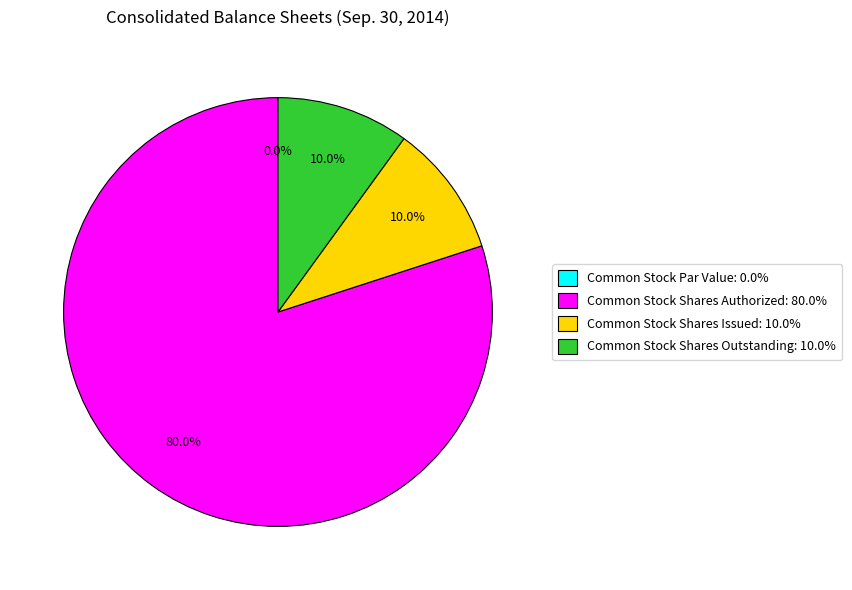

Rank the categories by value from highest to lowest.

Common Stock Shares Authorized, Common Stock Shares Issued, Common Stock Shares Outstanding, Common Stock Par Value